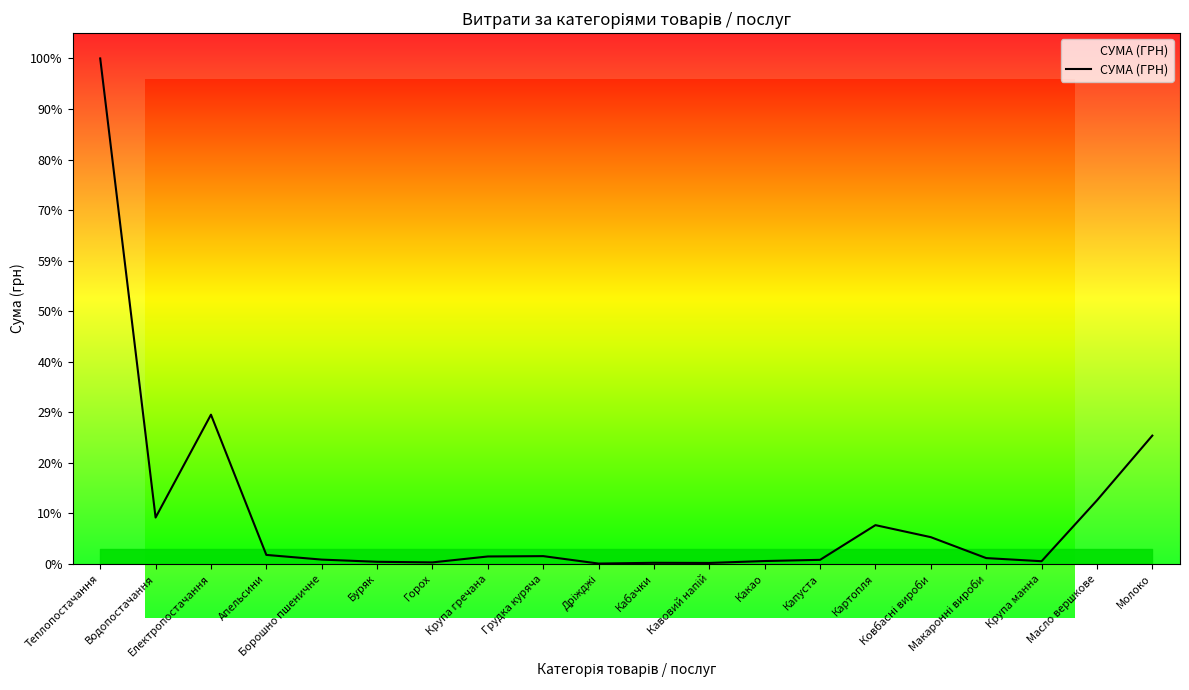

Between Буряк and Картопля, which is larger?

Картопля